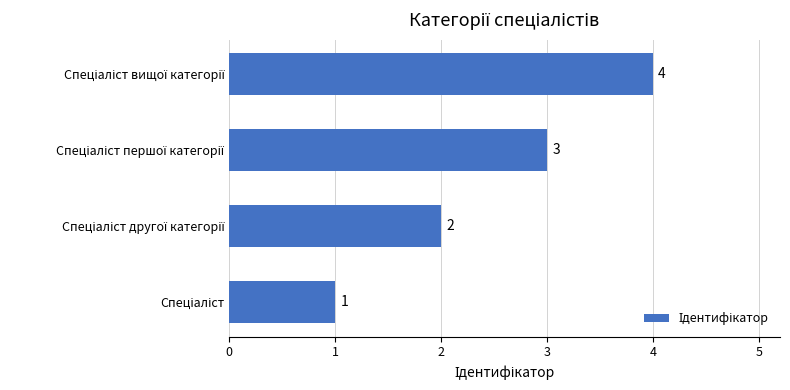

What is the maximum value shown in the chart?

4